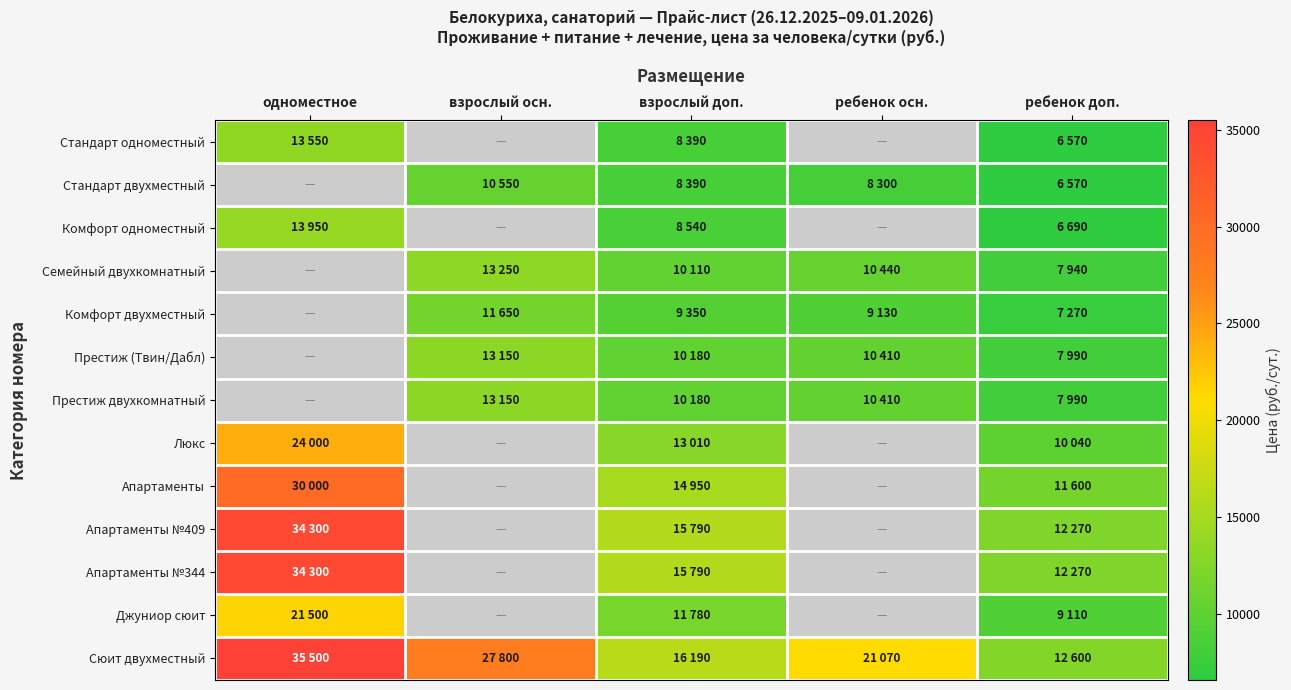

The value of Стандарт двухместный at взрослый доп. is 14805.9. True or false?

False